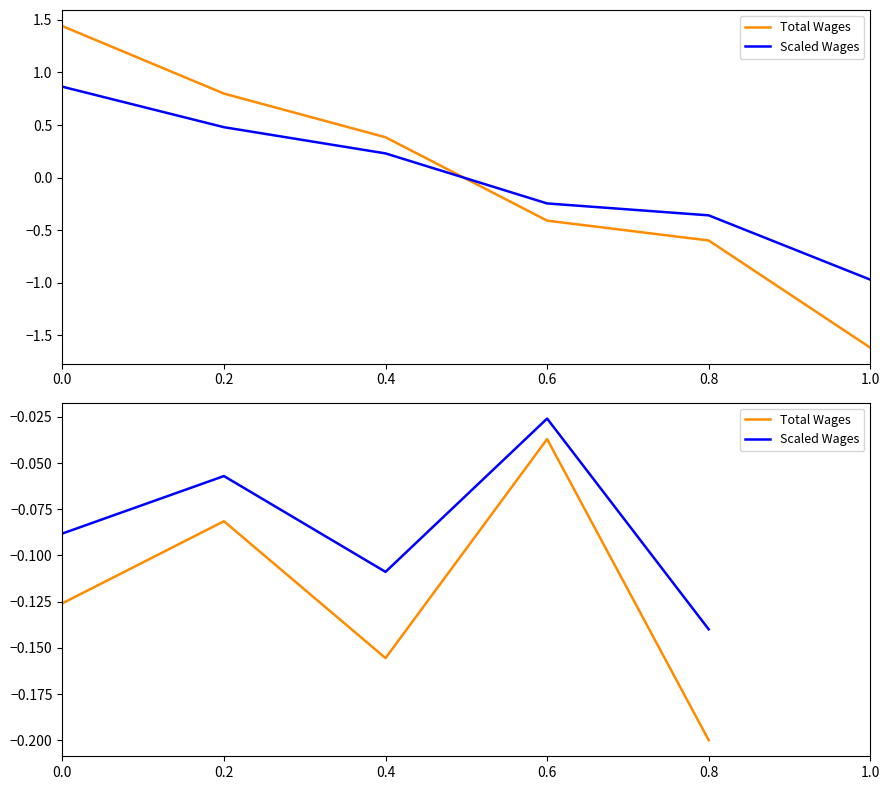

What is the value of the Scaled Wages point at the 3rd from the left?

-0.1